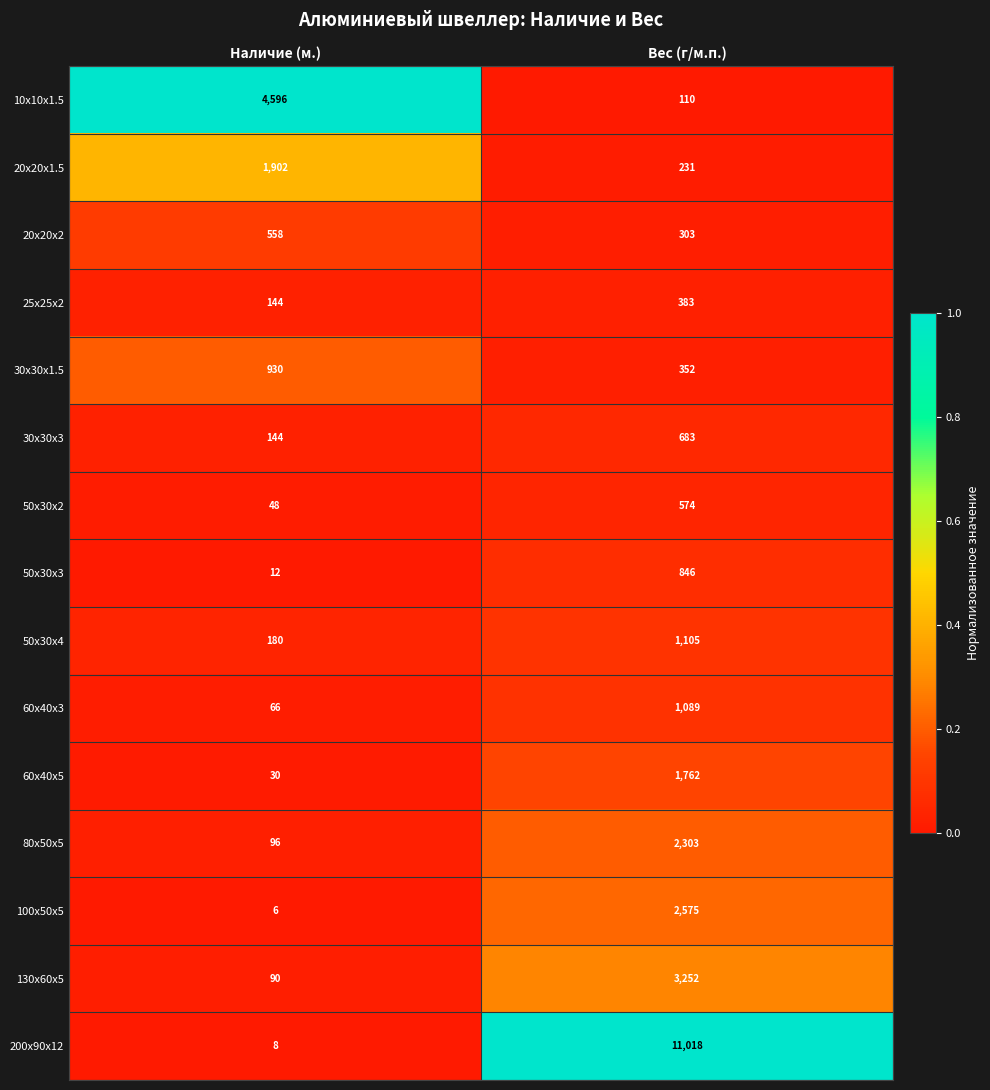

Reading left to right, extract all data points from this chart.

10x10x1.5: Наличие (м.)=4596	Вес (г/м.п.)=110
20x20x1.5: Наличие (м.)=1902	Вес (г/м.п.)=231
20x20x2: Наличие (м.)=558	Вес (г/м.п.)=303
25x25x2: Наличие (м.)=144	Вес (г/м.п.)=383
30x30x1.5: Наличие (м.)=930	Вес (г/м.п.)=352
30x30x3: Наличие (м.)=144	Вес (г/м.п.)=683
50x30x2: Наличие (м.)=48	Вес (г/м.п.)=574
50x30x3: Наличие (м.)=12	Вес (г/м.п.)=846
50x30x4: Наличие (м.)=180	Вес (г/м.п.)=1105
60x40x3: Наличие (м.)=66	Вес (г/м.п.)=1089
60x40x5: Наличие (м.)=30	Вес (г/м.п.)=1762
80x50x5: Наличие (м.)=96	Вес (г/м.п.)=2303
100x50x5: Наличие (м.)=6	Вес (г/м.п.)=2575
130x60x5: Наличие (м.)=90	Вес (г/м.п.)=3252
200x90x12: Наличие (м.)=8	Вес (г/м.п.)=11018